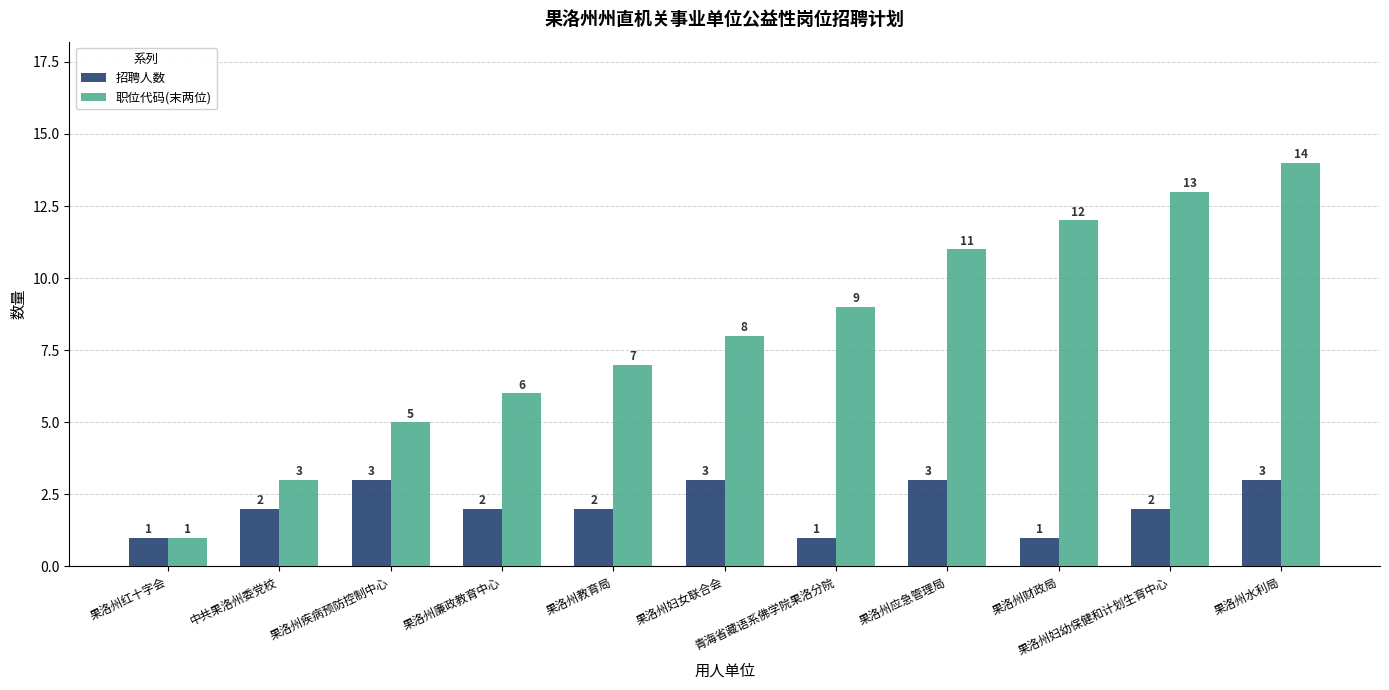

How many bars are there in total?

22